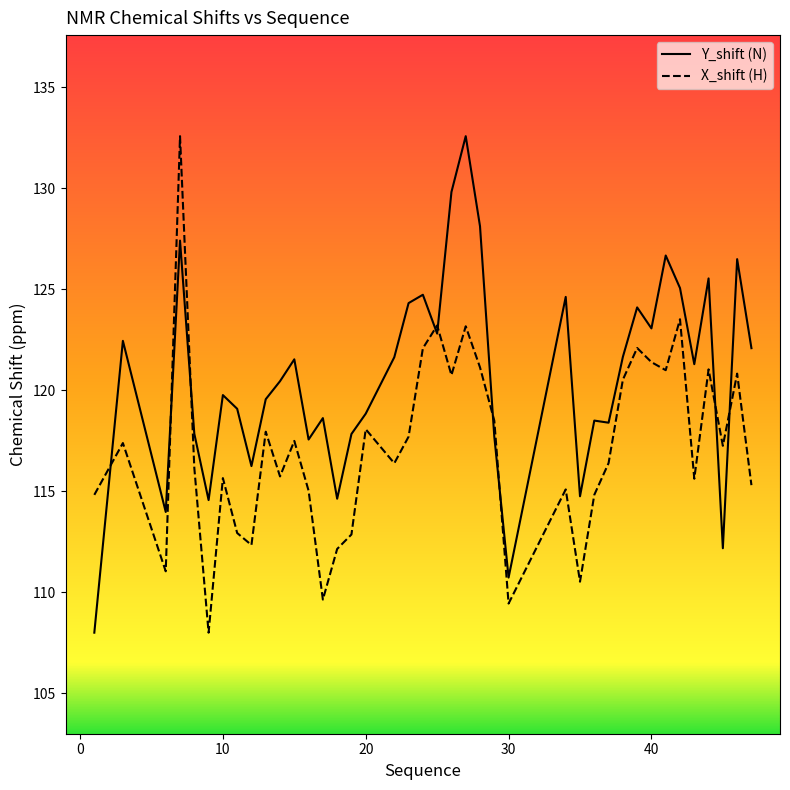

What is the highest value of the X_shift (H) series?

132.6